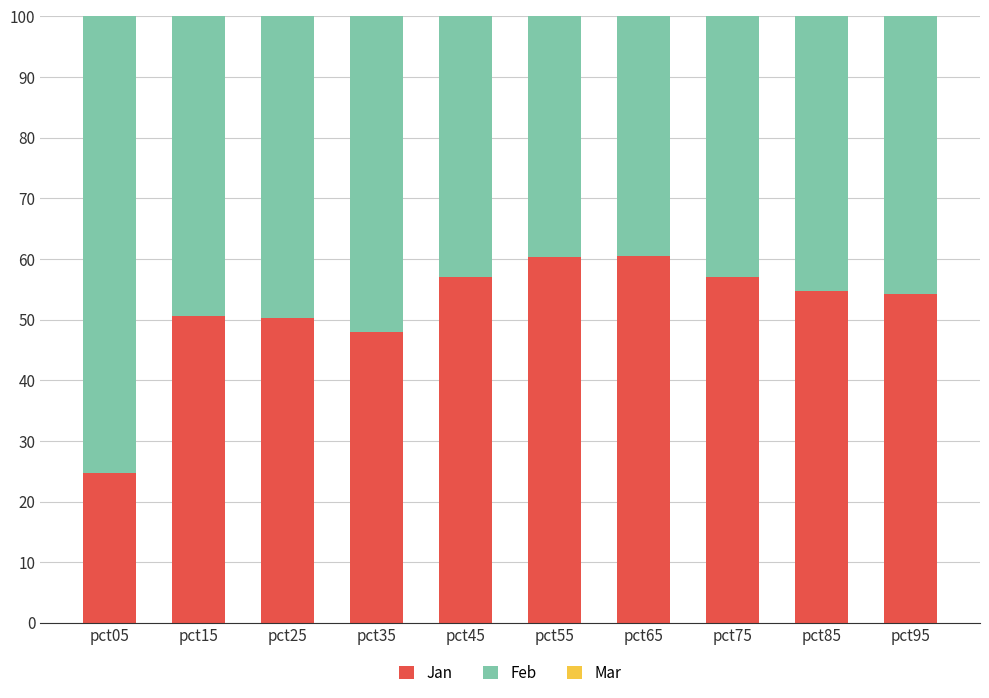

At how many categories does at least one series exceed 62?

10